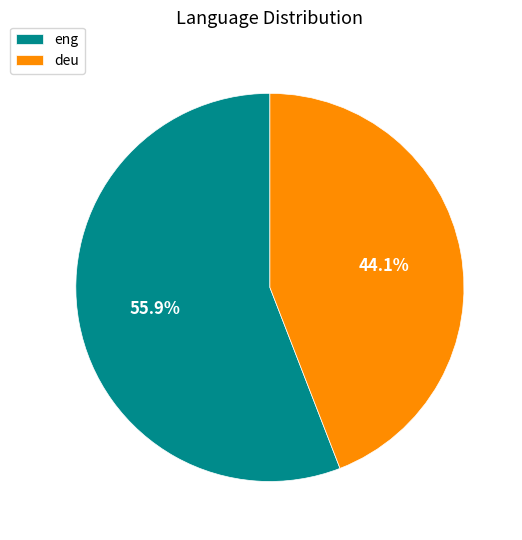

To the nearest percent, what percentage of the pie is eng?

56%